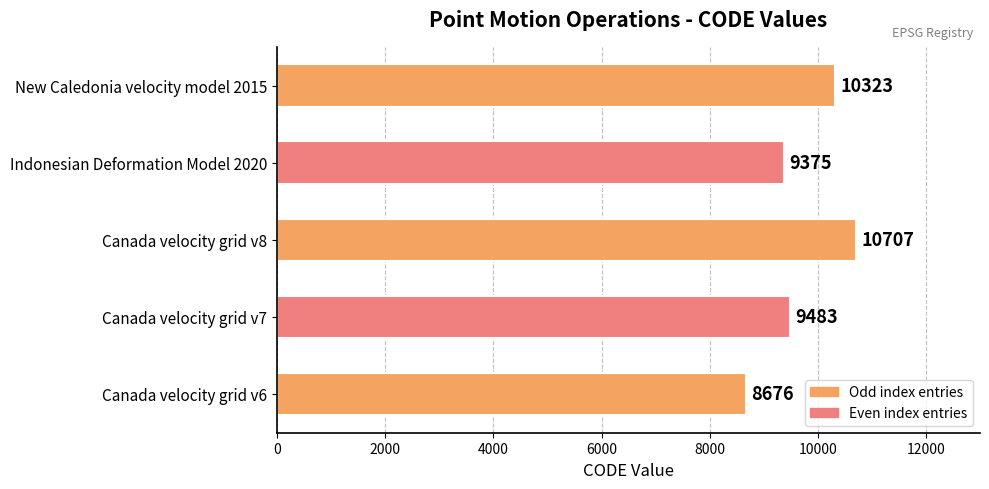

The chart shows a value of 17002 at Canada velocity grid v7. True or false?

False